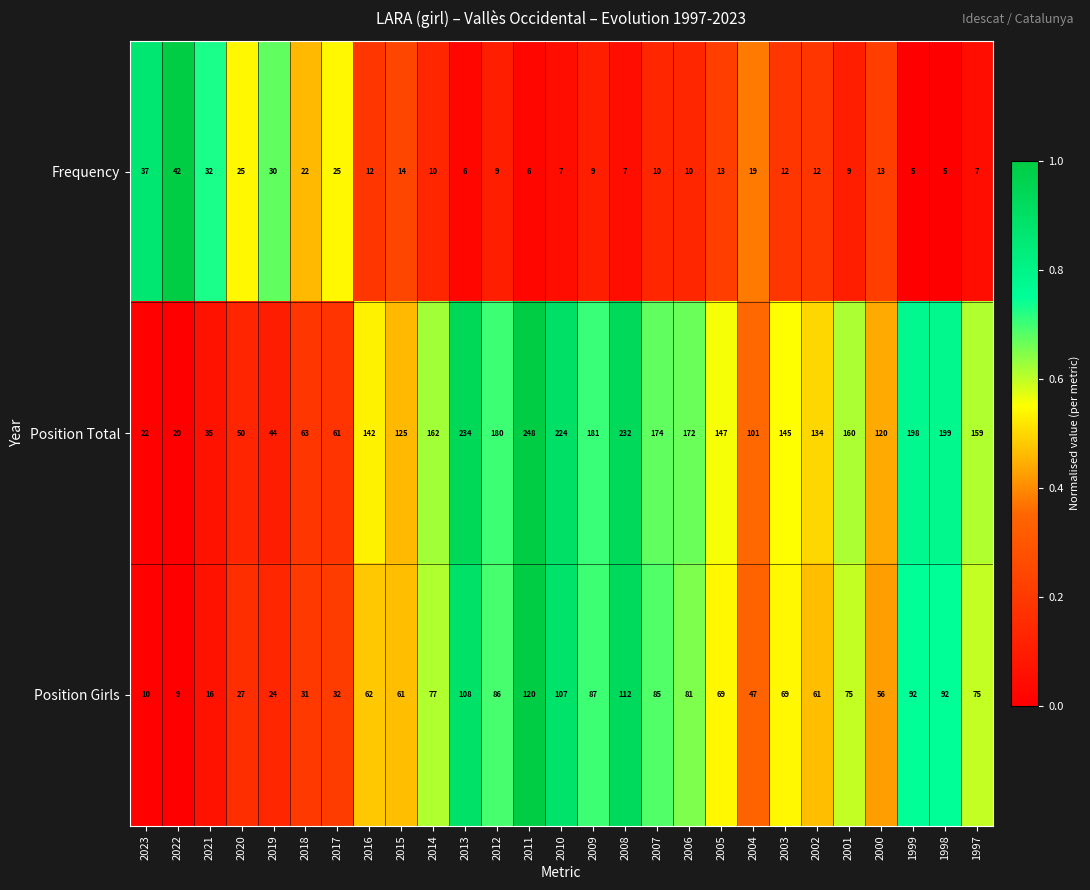

Which series has the largest range (max minus min)?

Position Total